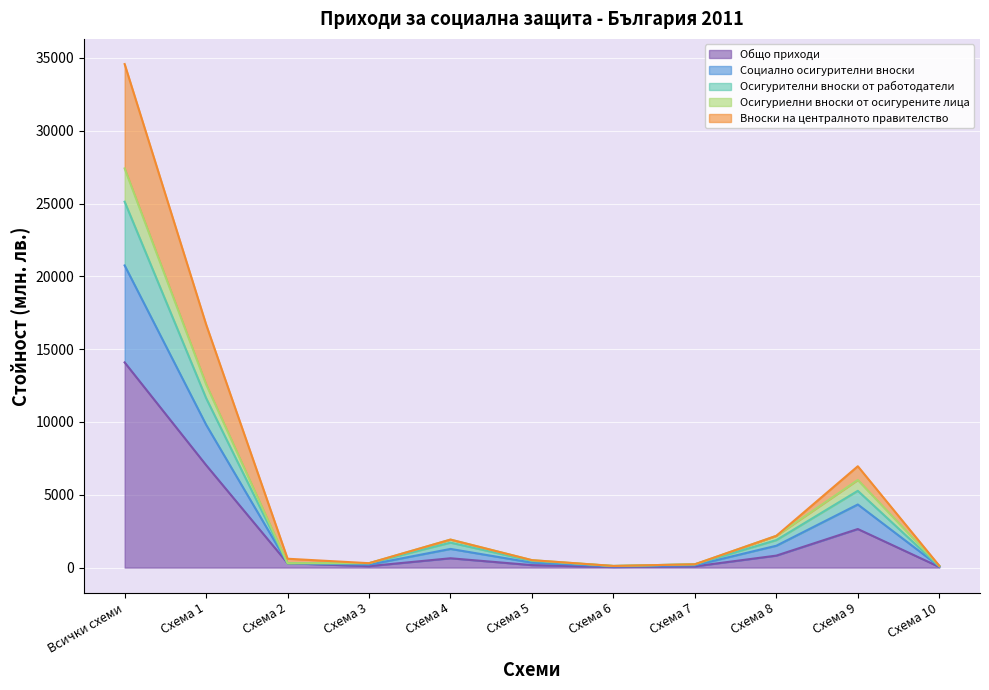

What is the highest value of the Общо приходи series?

14092.1